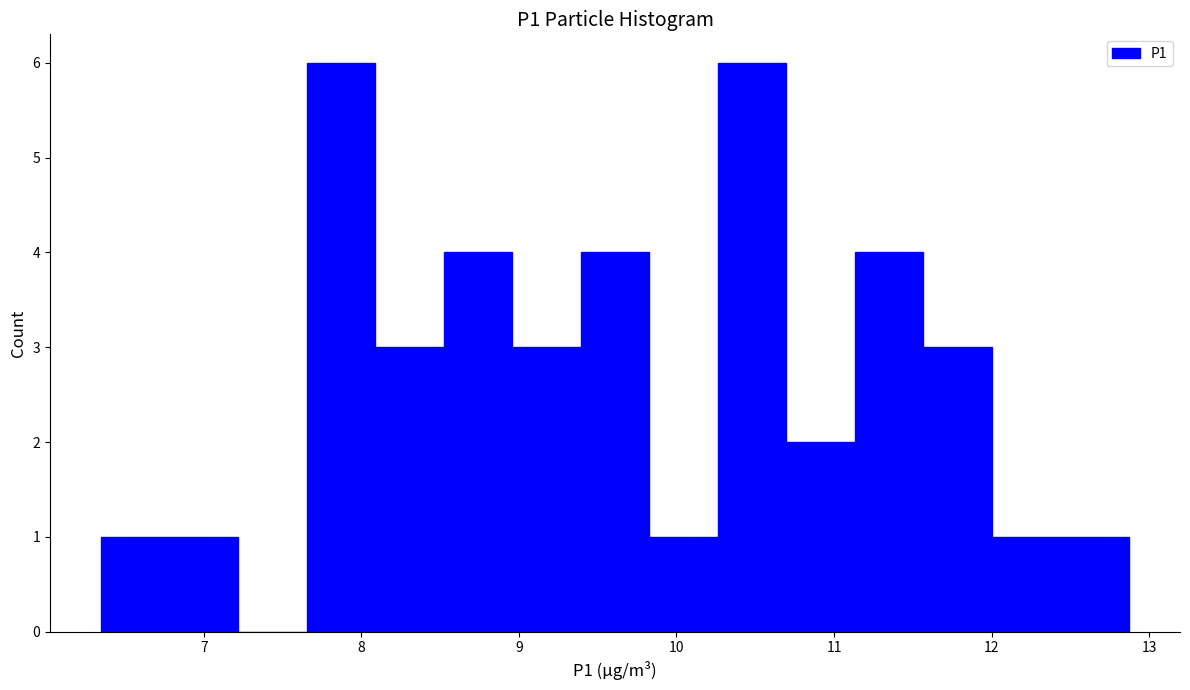

Reading left to right, list every bar in this chart as the range it spans on the x-axis followed by its height. Neither the bar edges nor the heights are printed on the chart, so give them approximately, as read against the axes.

6.4 to 6.8: 1
6.8 to 7.2: 1
7.2 to 7.7: 0
7.7 to 8.1: 6
8.1 to 8.5: 3
8.5 to 9.0: 4
9.0 to 9.4: 3
9.4 to 9.8: 4
9.8 to 10.3: 1
10.3 to 10.7: 6
10.7 to 11.1: 2
11.1 to 11.6: 4
11.6 to 12.0: 3
12.0 to 12.4: 1
12.4 to 12.9: 1